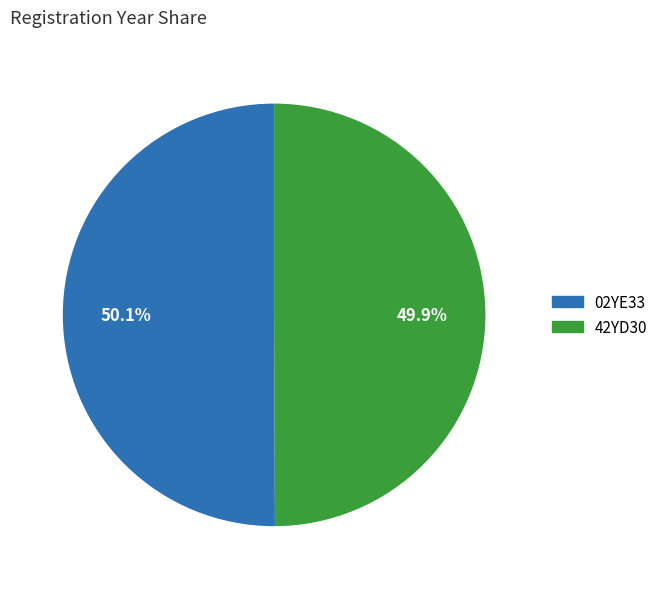

What is the ratio of the value at 42YD30 to the value at 02YE33?

1.0